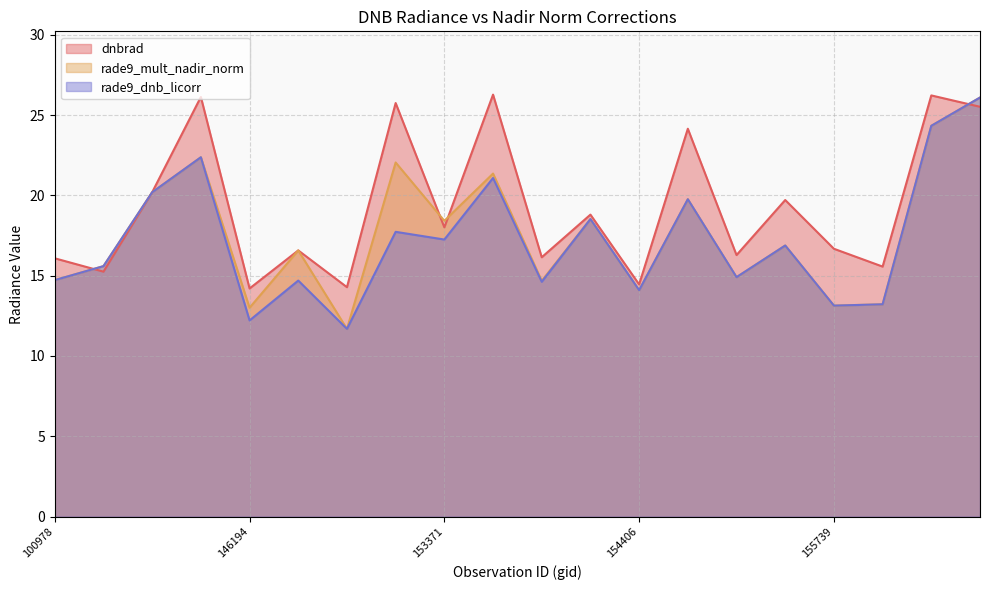

True or false: rade9_dnb_licorr has more than 0 interior local peaks.

True